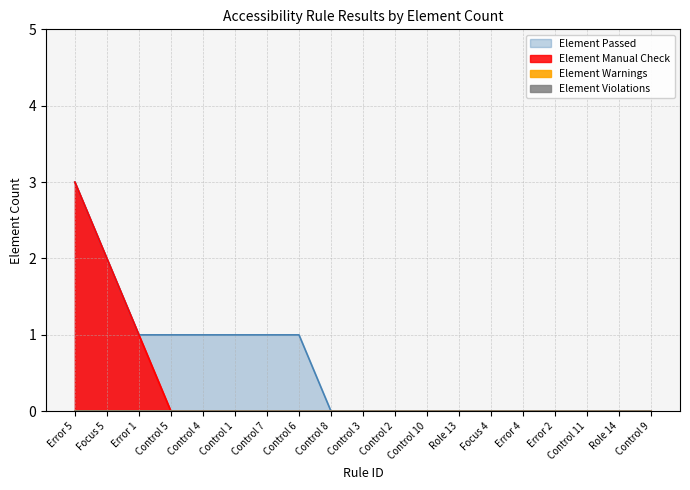

Between Error 5 and Role 14, which is larger?

Error 5